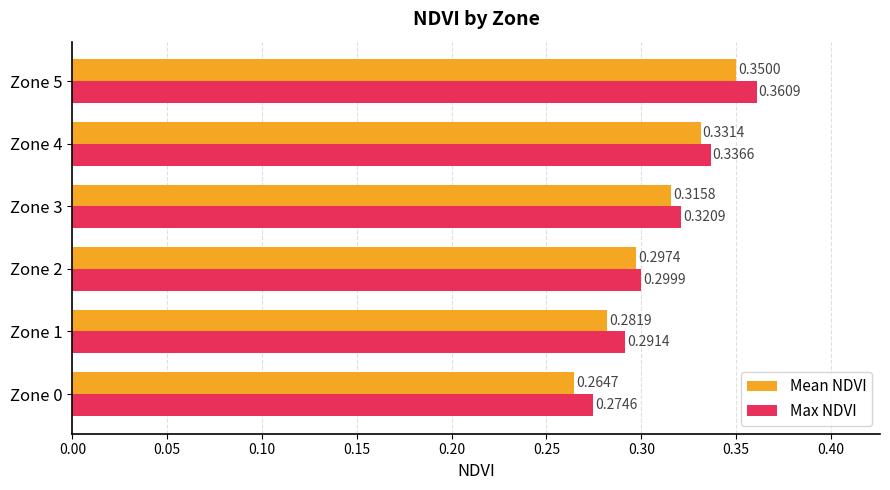

Rank the series at Zone 5 from highest to lowest value.

Max NDVI, Mean NDVI